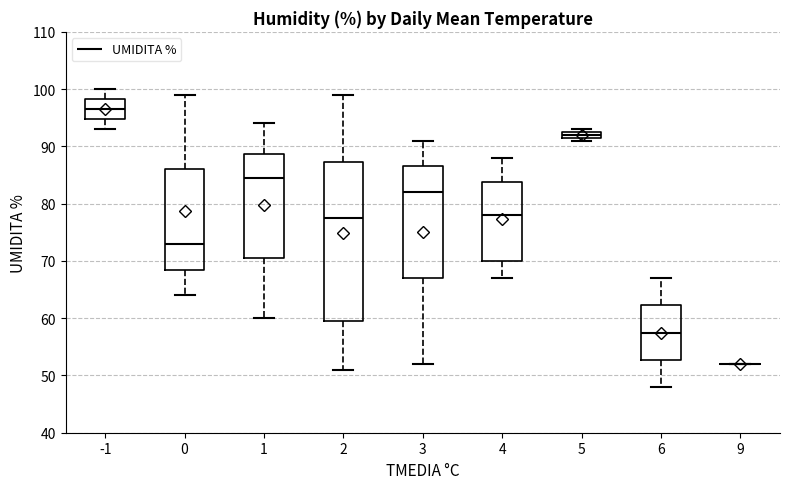

Which box is the tallest, from its lower edge to its upper edge?

2